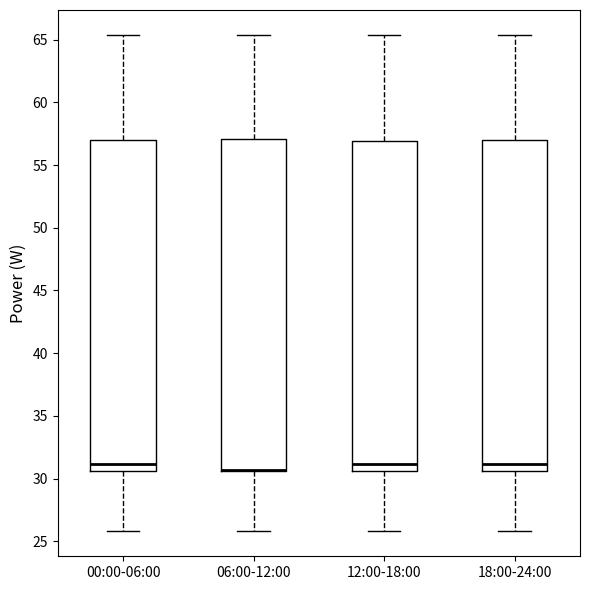

Reading left to right, read every box against the y-axis: the position of its median line, the range the box covers, and the ends of its whiskers. The values are not printed on the chart, so give them approximately, as read against the axis.

00:00-06:00: median 31.0, box 30.5 to 57.0, whiskers 26.0 to 65.5
06:00-12:00: median 30.5 (drawn on the box's lower edge), box 30.5 to 57.0, whiskers 26.0 to 65.5
12:00-18:00: median 31.0, box 30.5 to 57.0, whiskers 26.0 to 65.5
18:00-24:00: median 31.0, box 30.5 to 57.0, whiskers 26.0 to 65.5